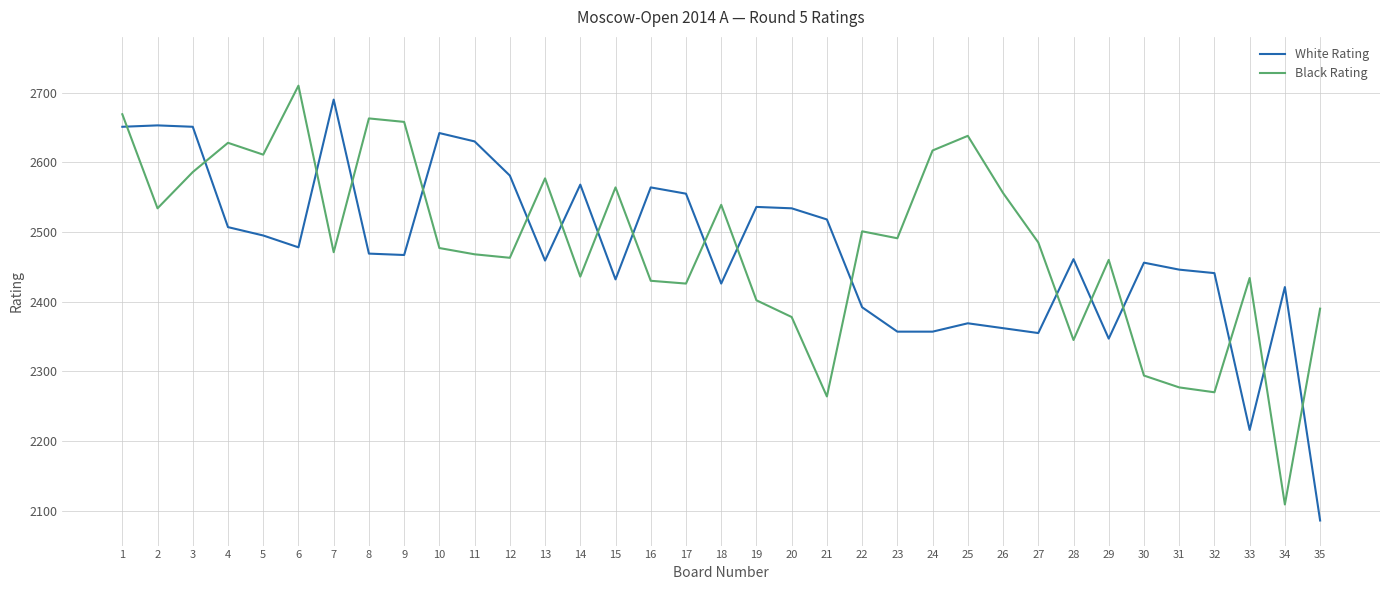

What is the difference between the maximum and minimum values in the White Rating series?

604